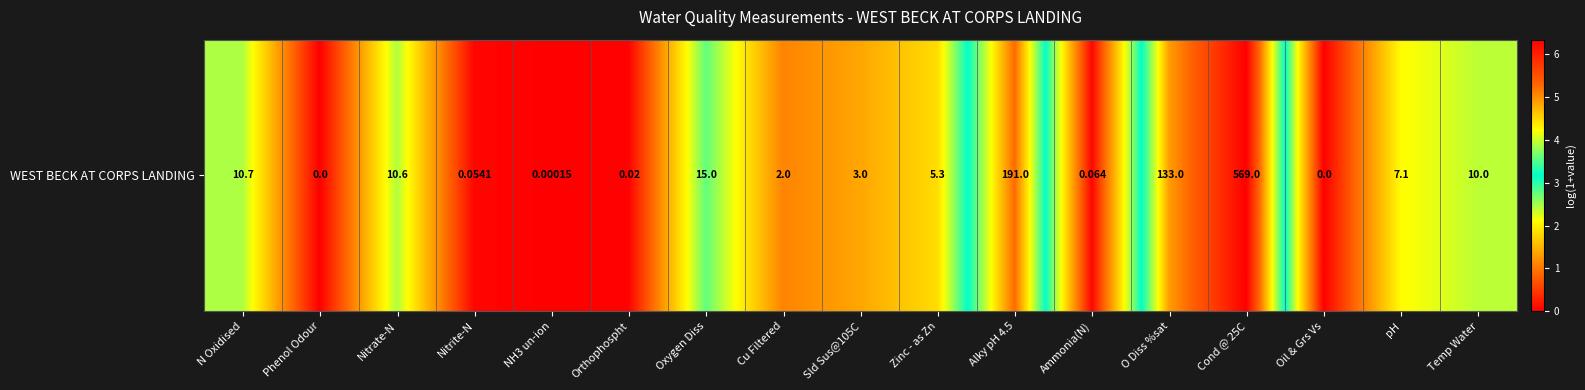

Count the number of values greater than 1.

11